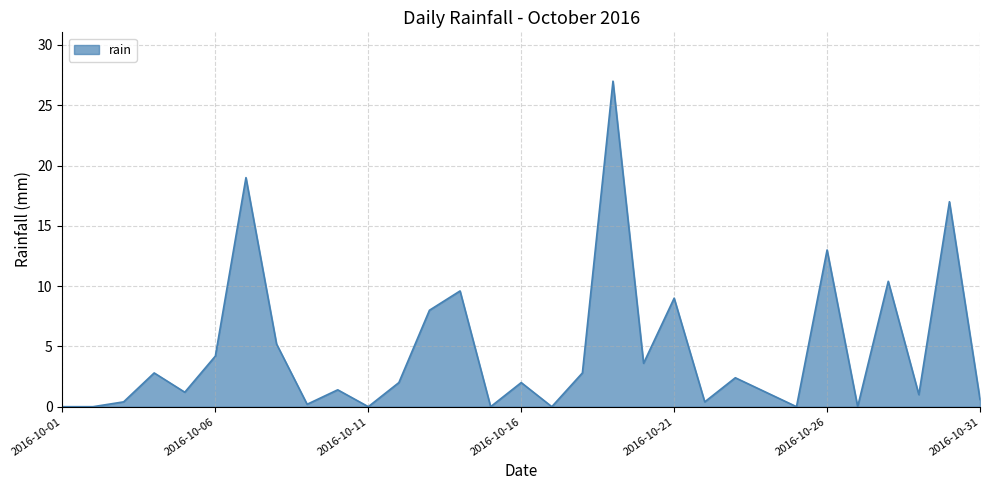

What is the average value?

4.7